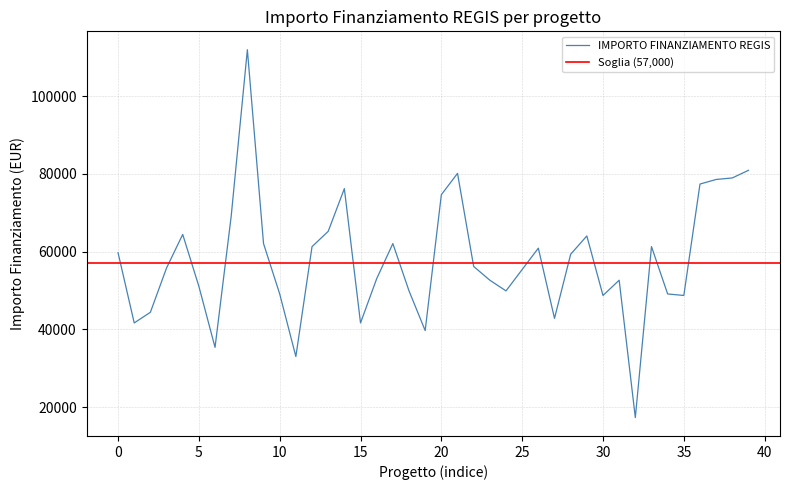

Between 36 and 16, which is larger?

36